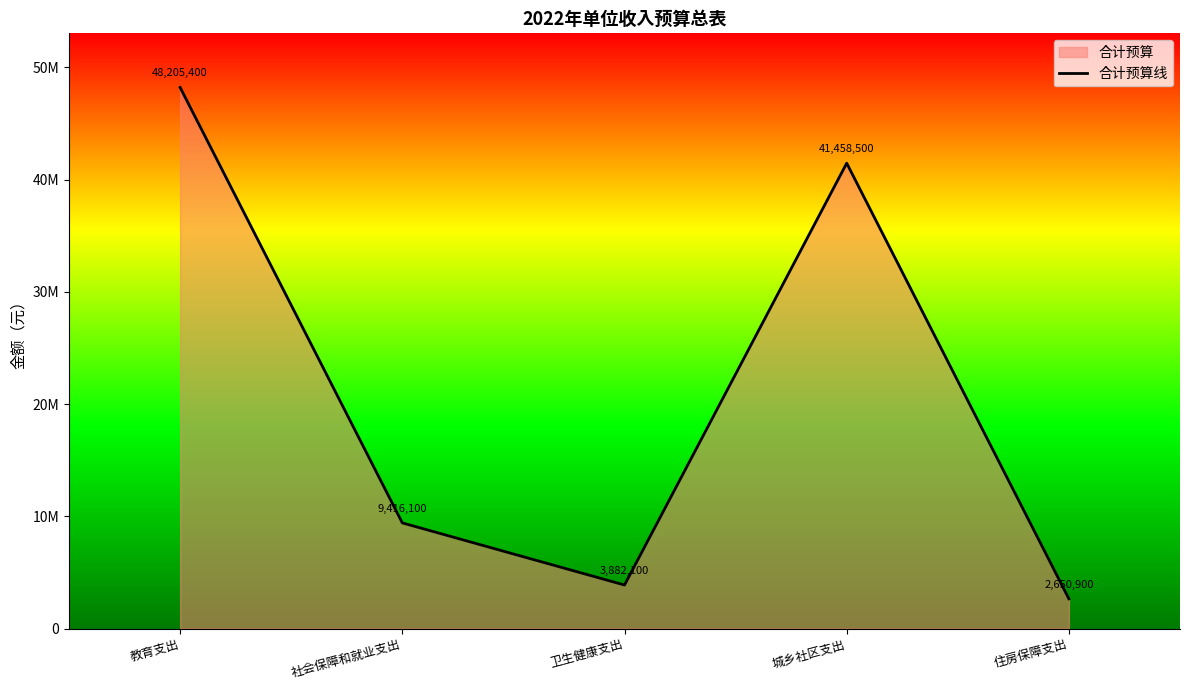

How many data points does each series have?

5